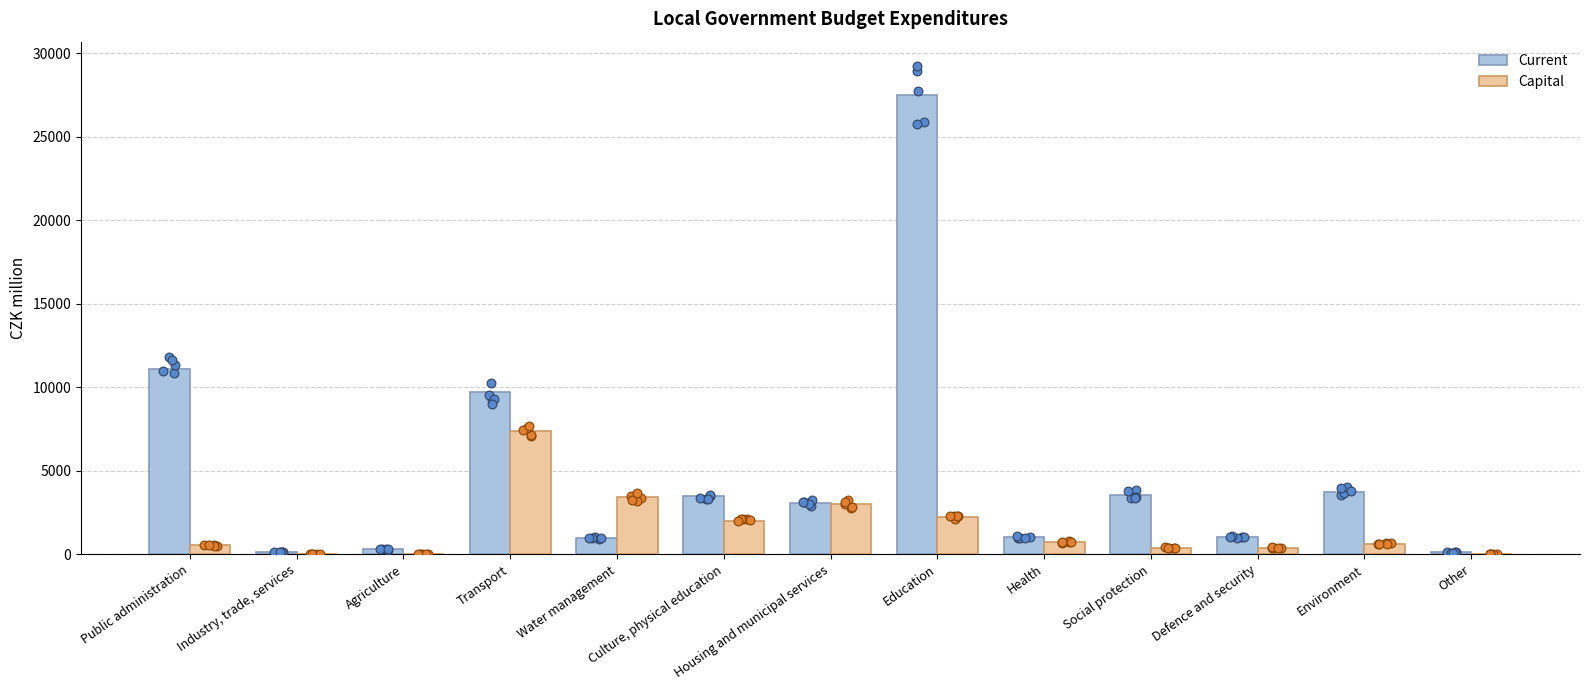

Which series has the largest Y range (max minus min)?

Current